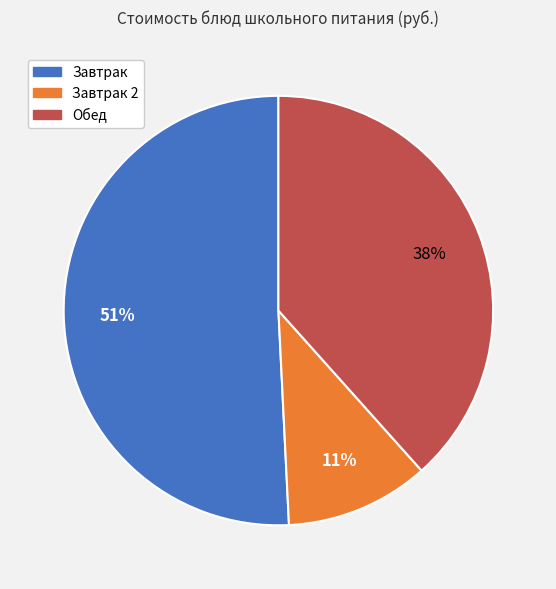

To the nearest percent, what is the average slice percentage?

33%